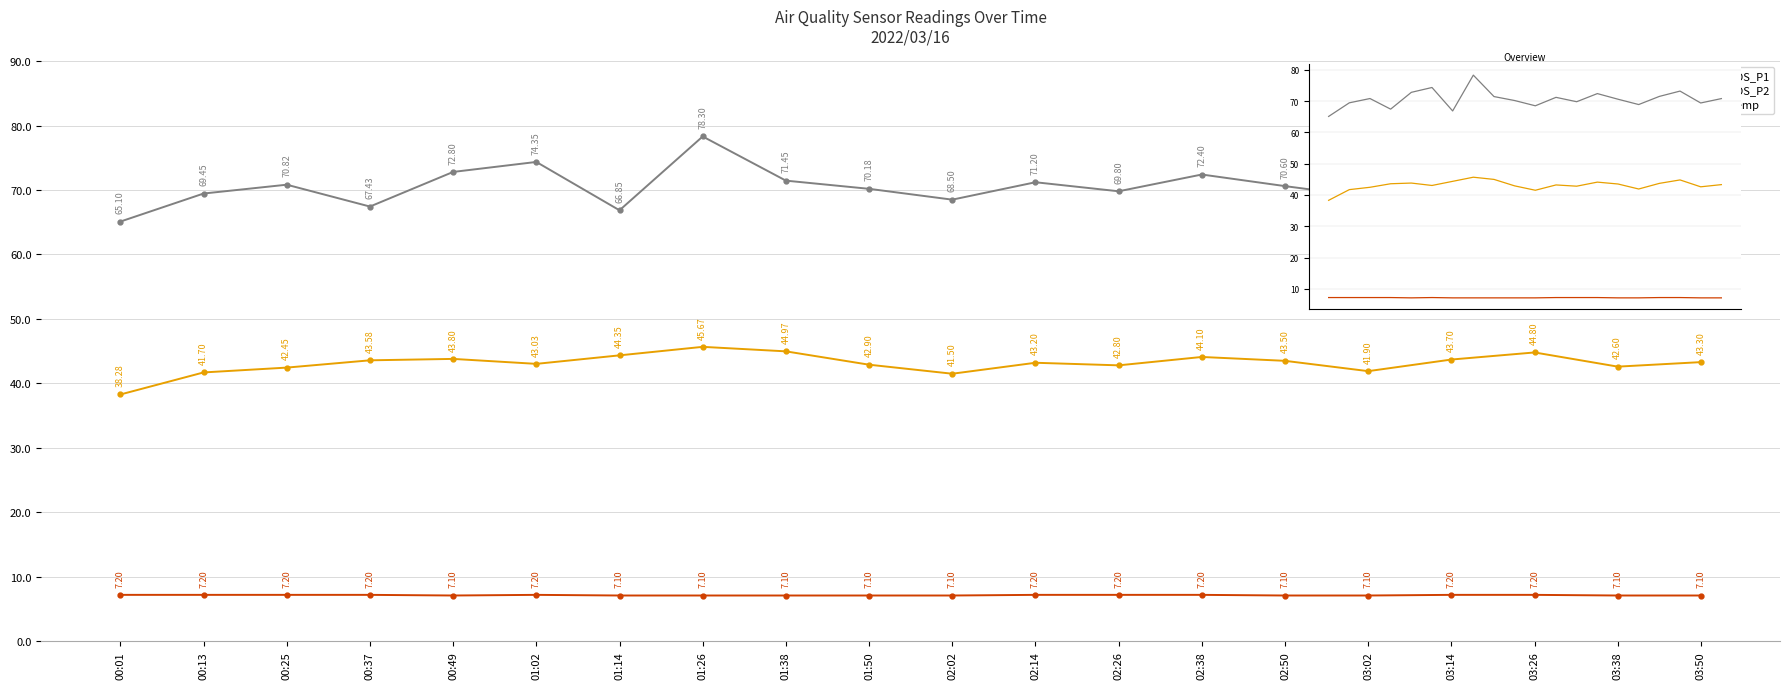

The Temp series shows 7.1 at 02:02. True or false?

True